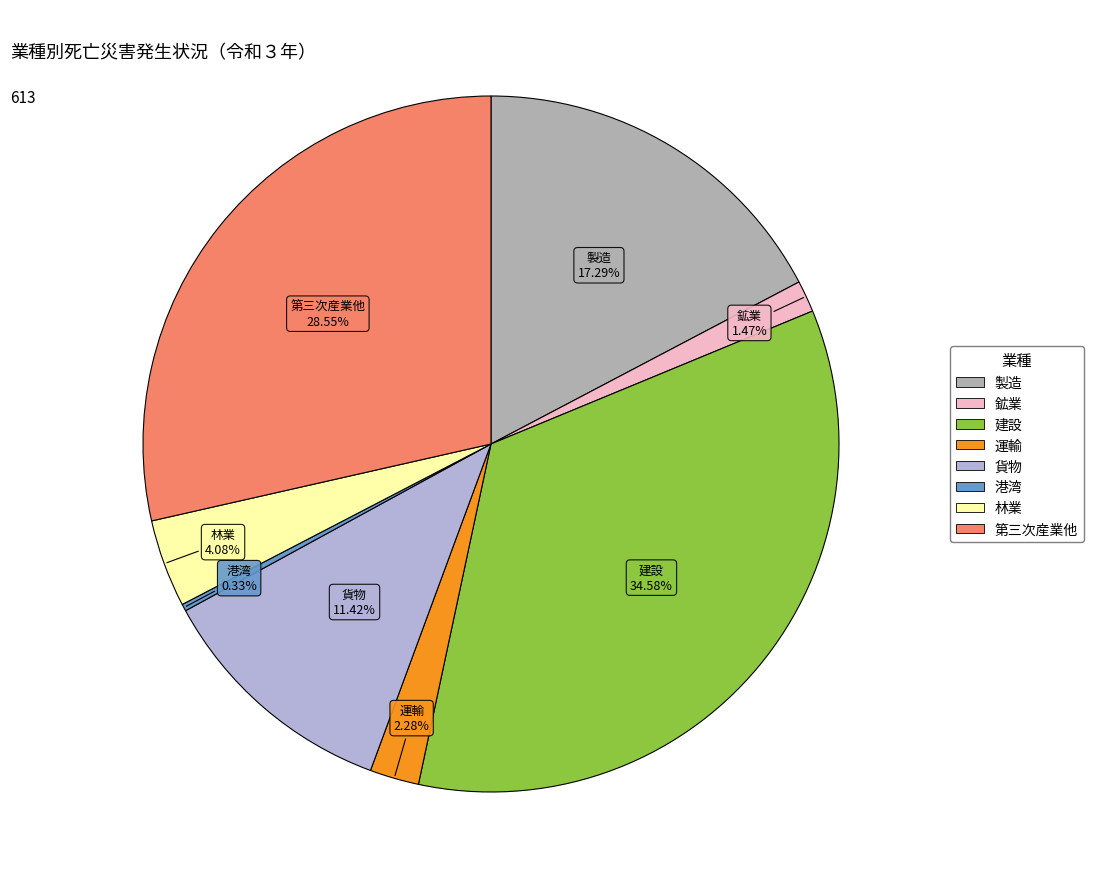

How many slices are in this pie chart?

8